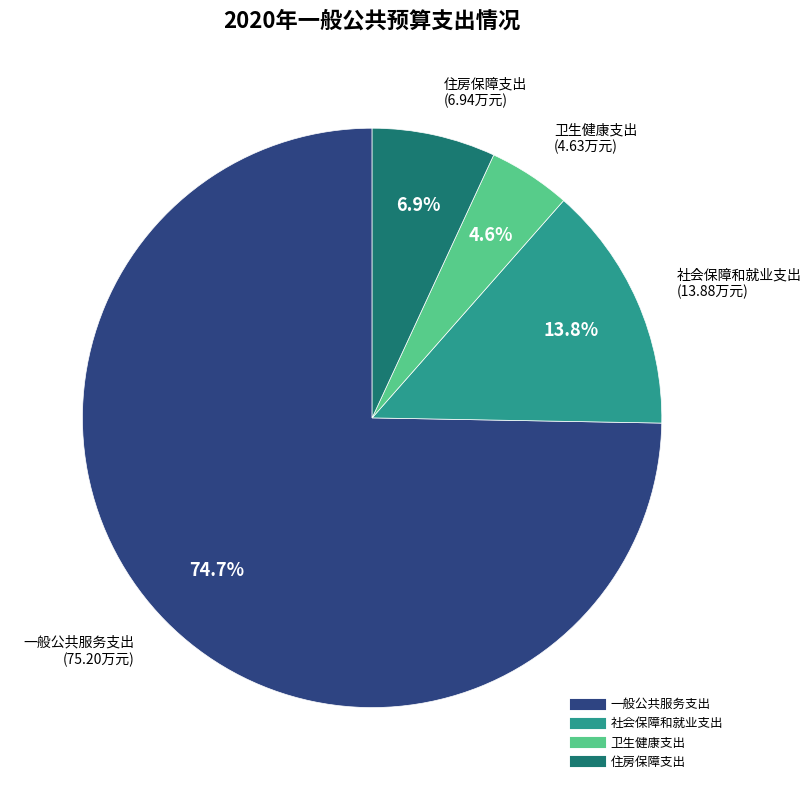

Which slice is the smallest?

卫生健康支出